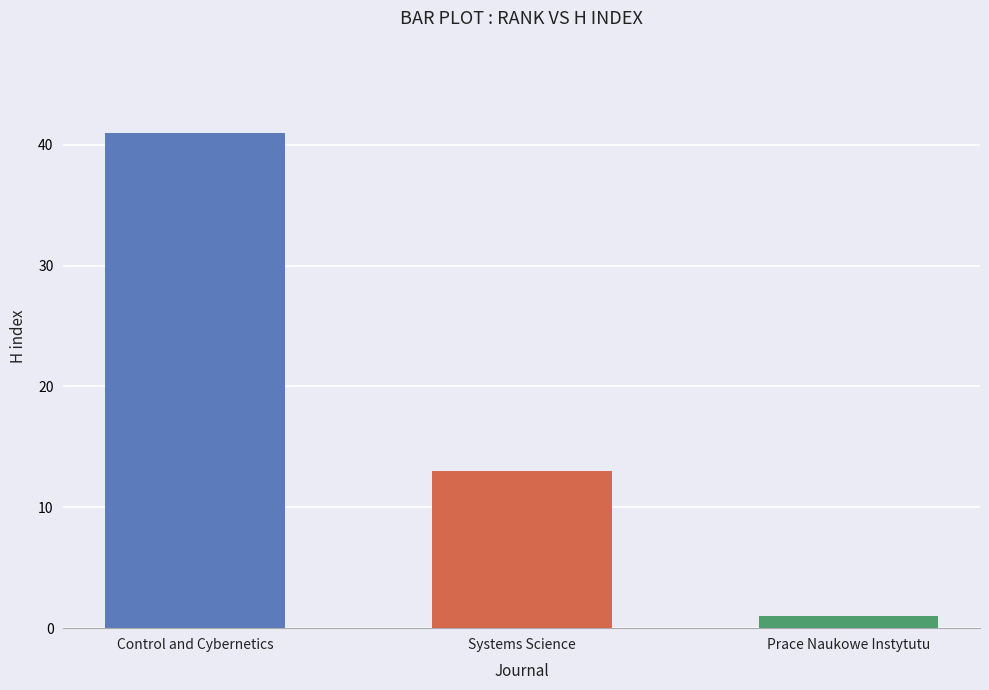

Count the number of categories in the chart.

3